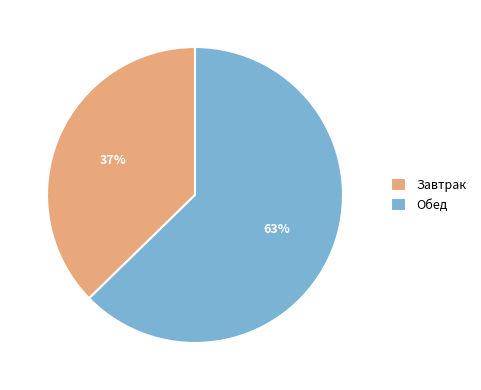

To the nearest percent, what percentage of the pie is Обед?

63%